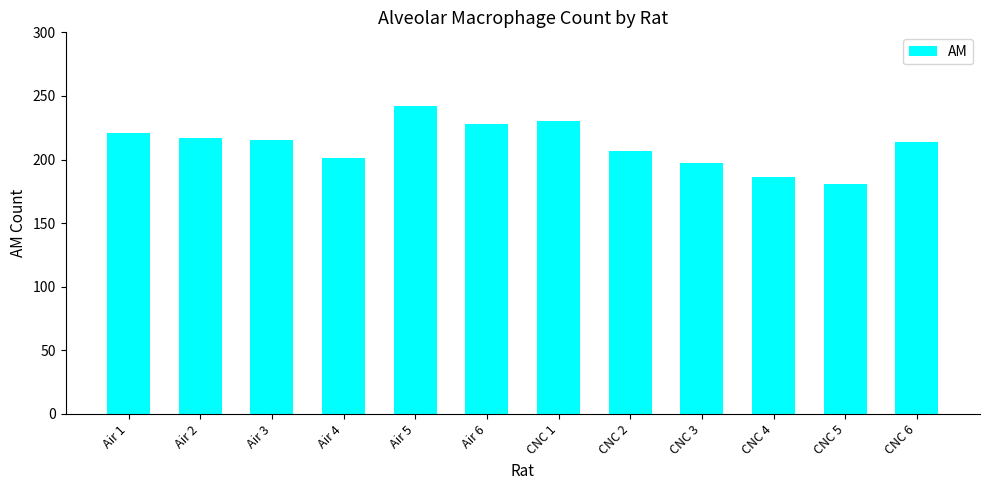

What is the change in value from Air 4 to CNC 6?

+13